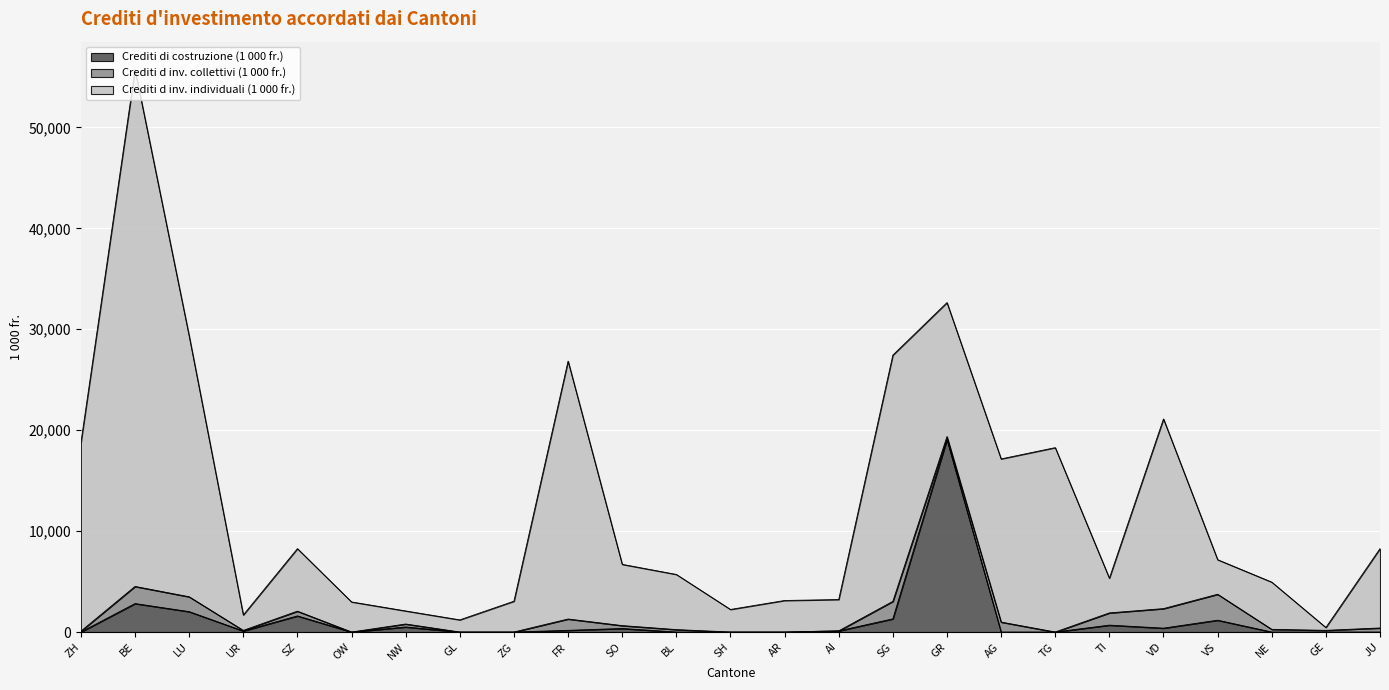

Which series has the largest total across all categories?

Crediti d inv. individuali (1 000 fr.)